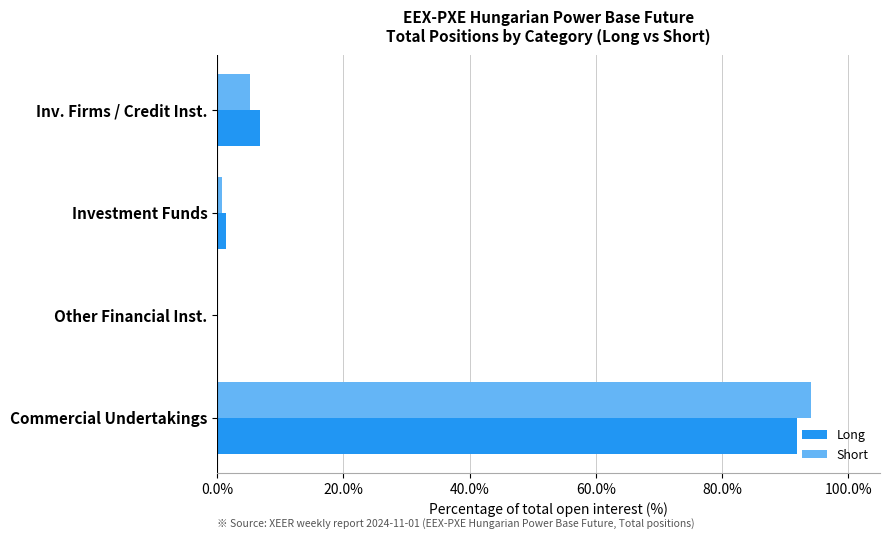

Which series changed the most between Other Financial Inst. and Commercial Undertakings?

Short